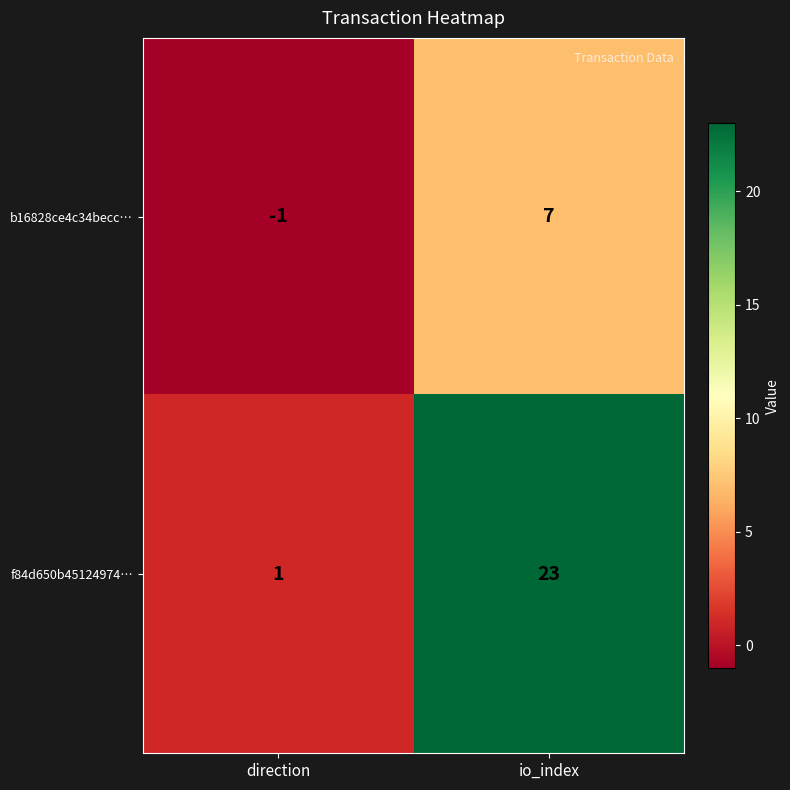

What is the spread (max minus min) of values at direction?

2